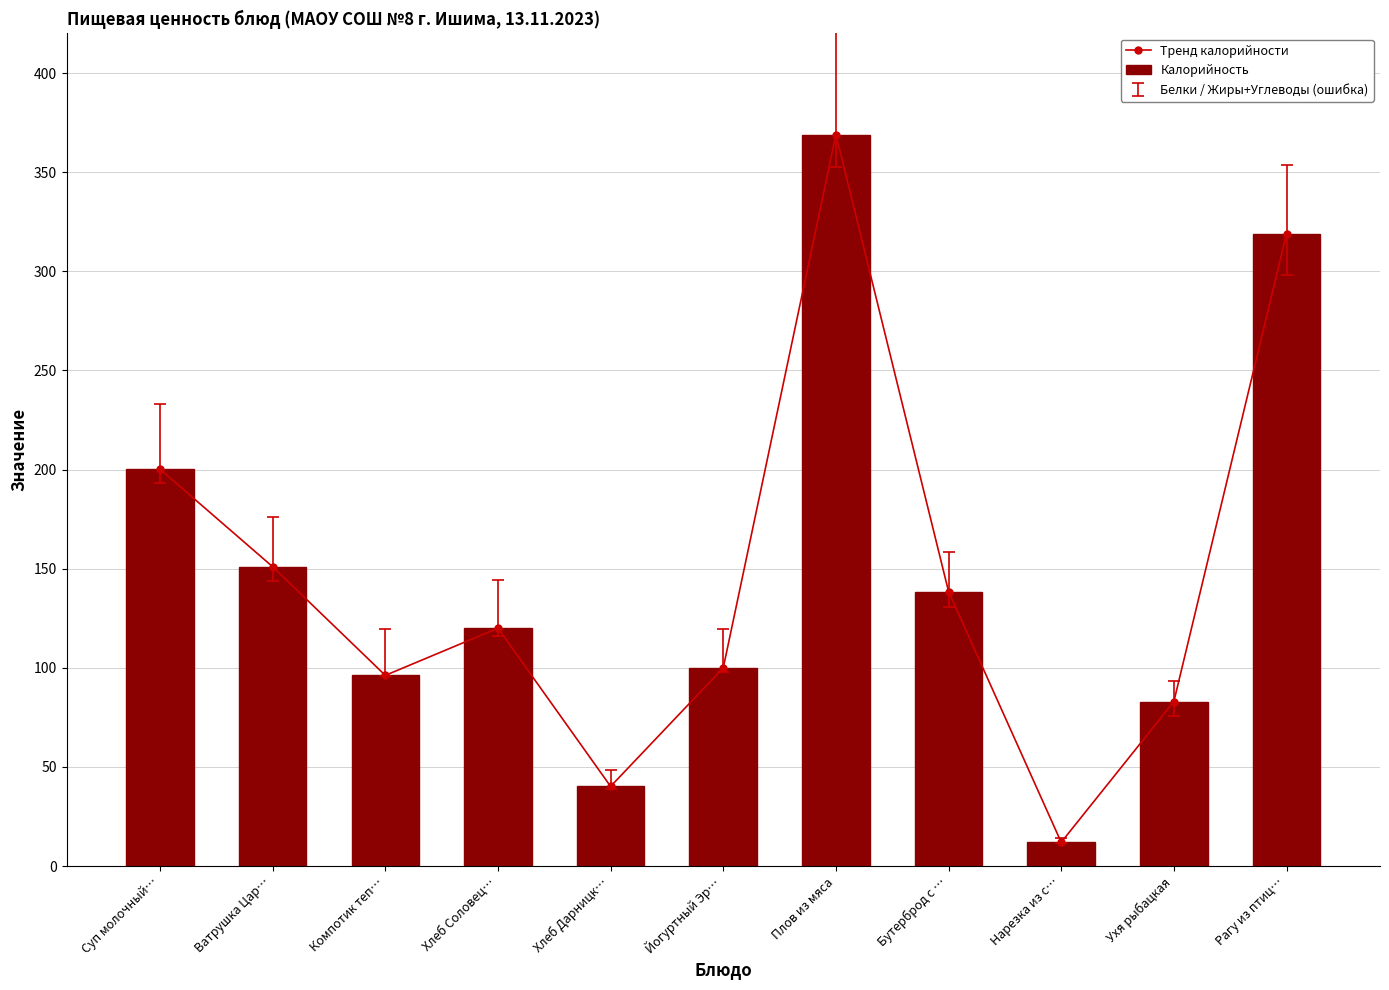

Is the value of Калорийность at Ватрушка Цар… greater than the value of Тренд калорийности at Хлеб Дарницк…?

Yes